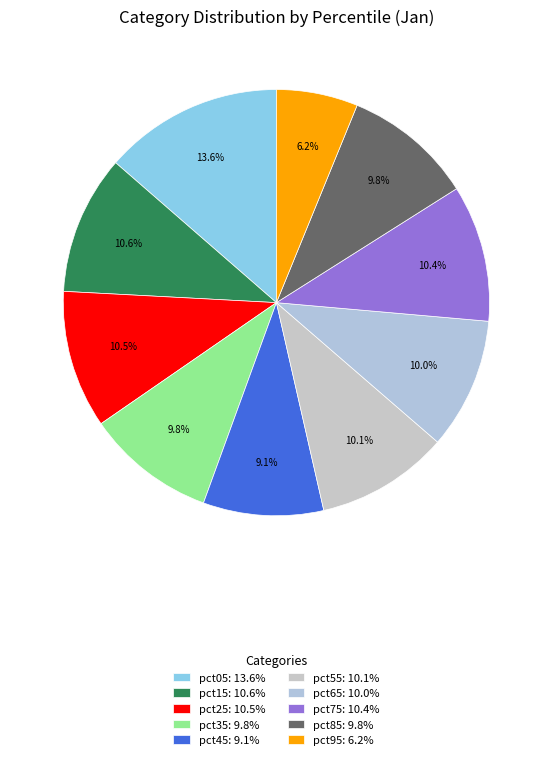

What percentage do pct45 and pct25 together represent?

19.6%